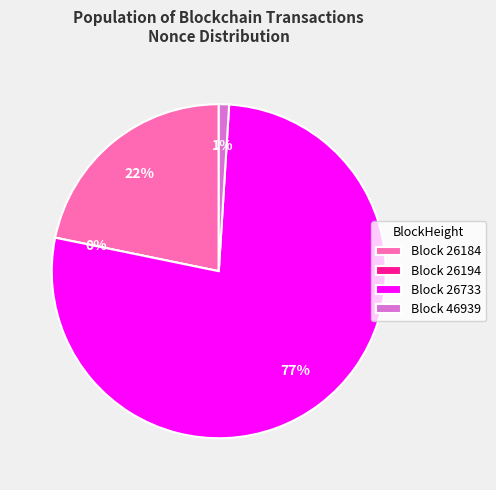

Is it true that 26184 is 22% of the pie?

True